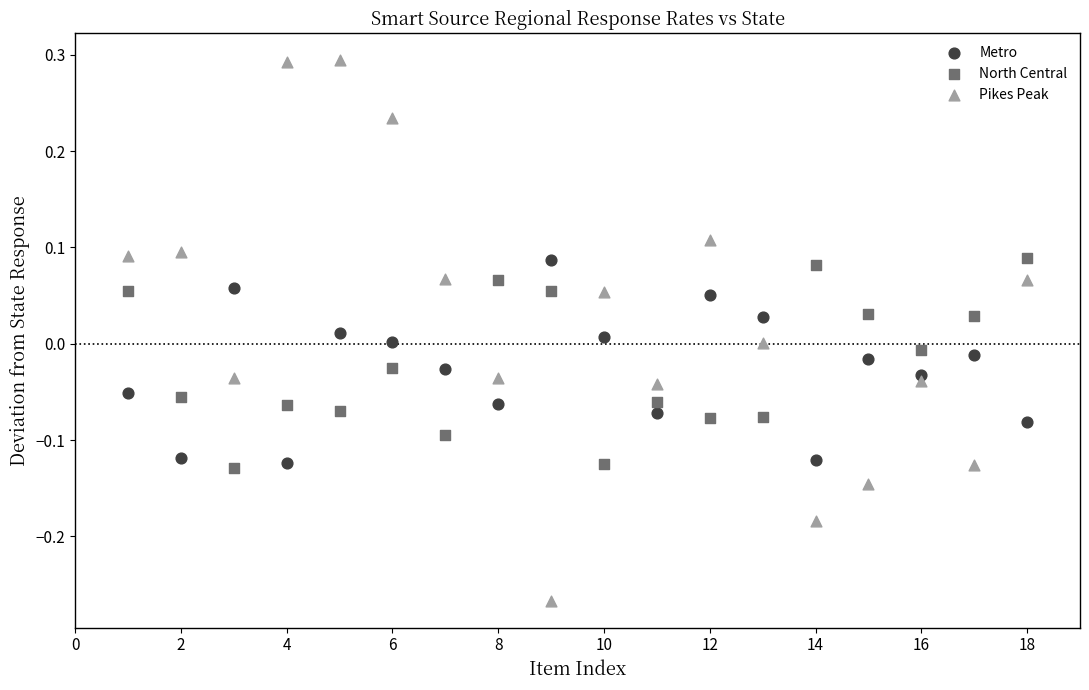

Across all data points, what is the range of X values (max minus min)?

17.0